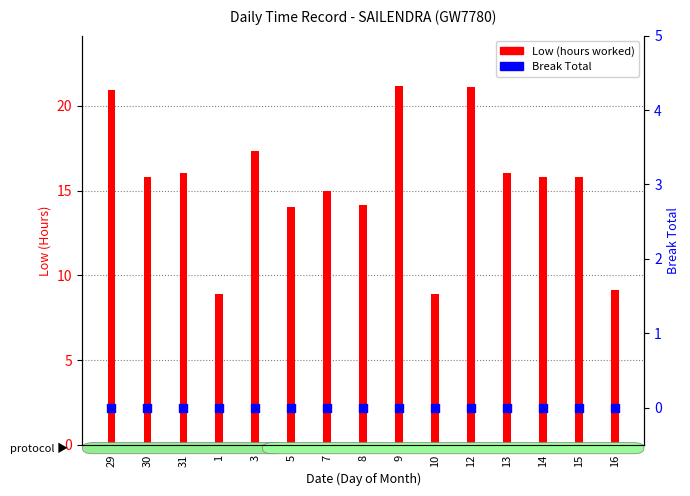

At how many categories does at least one series exceed 14?

12